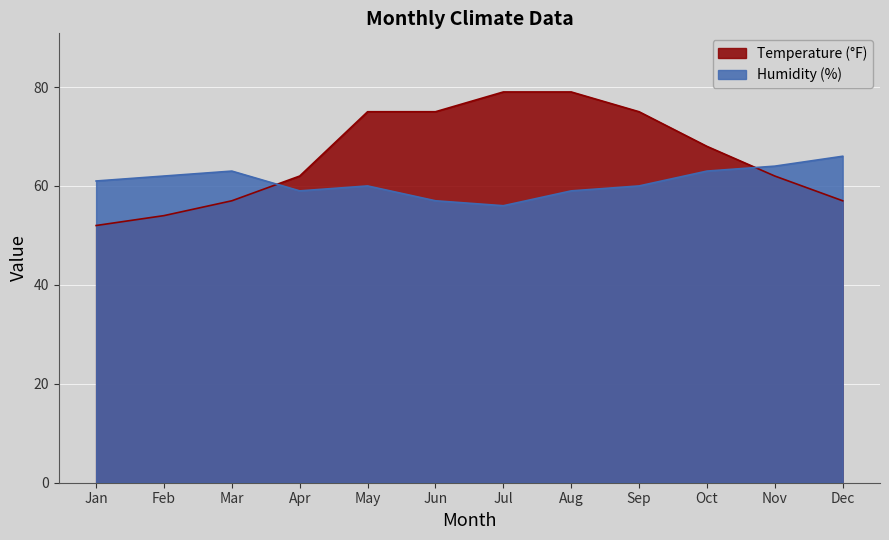

What is the greatest value displayed?

79